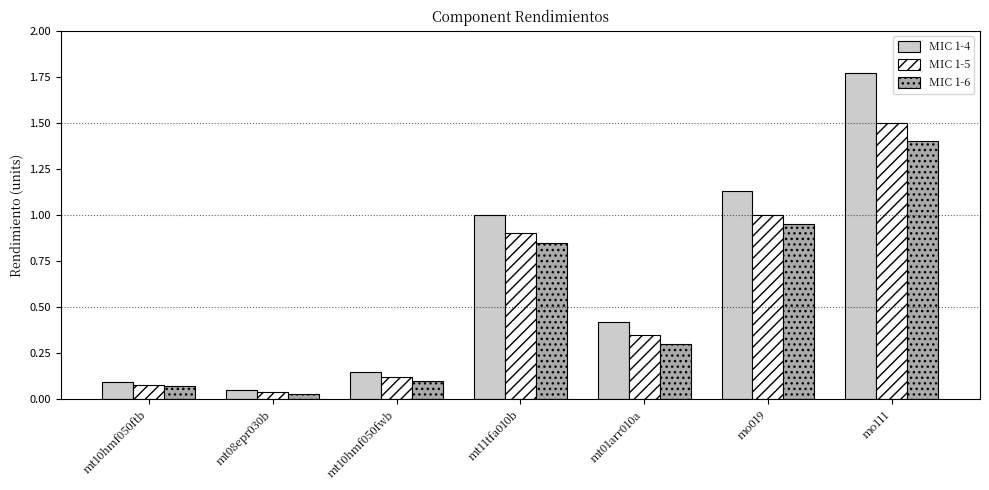

How many data points does each series have?

7